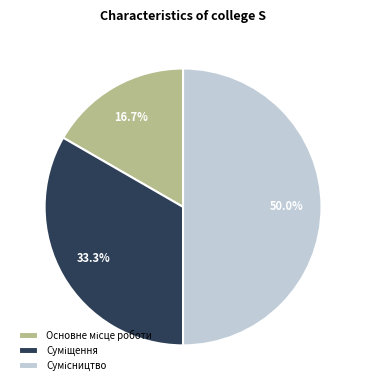

How many slices are in this pie chart?

3